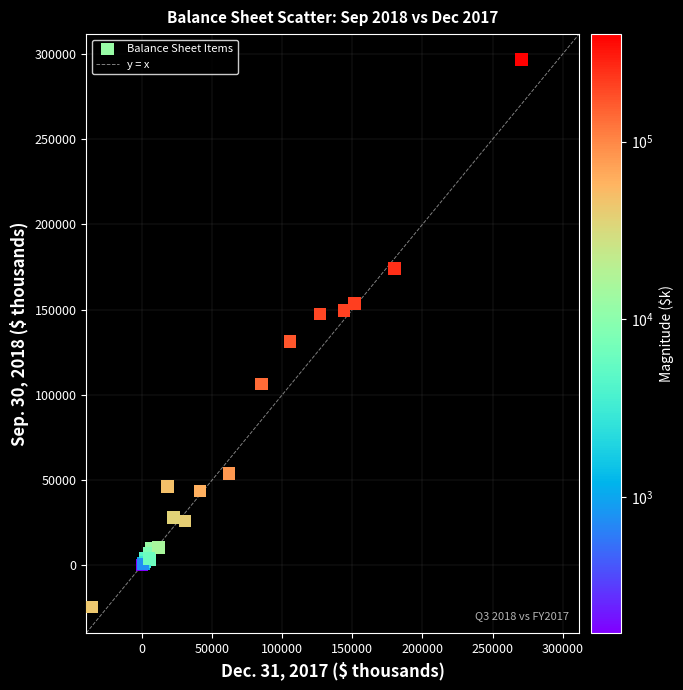

What Y value in the scatter plot is closest to 136061?

131256